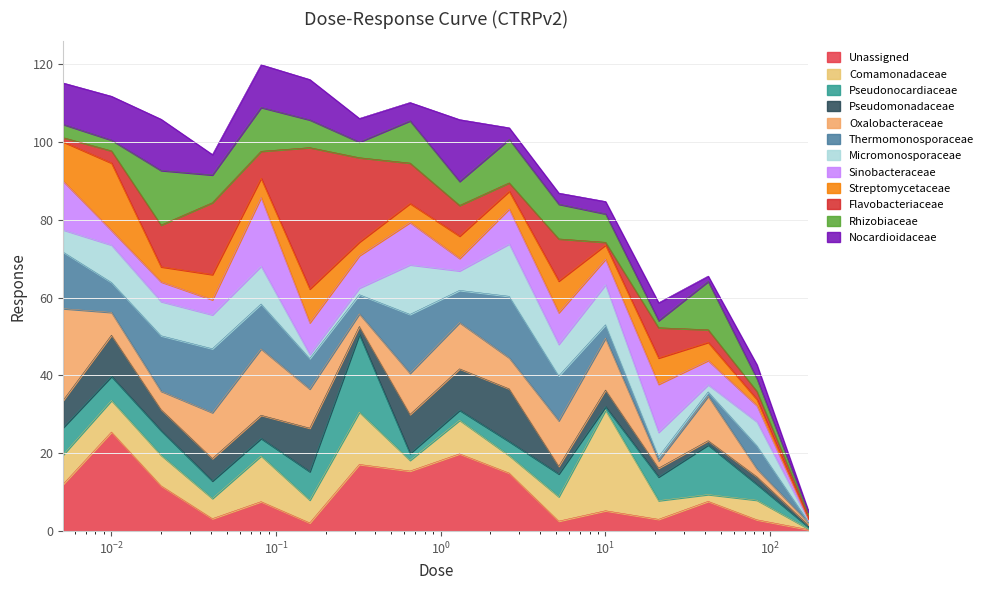

What value does the data have at 0.01?

111.7